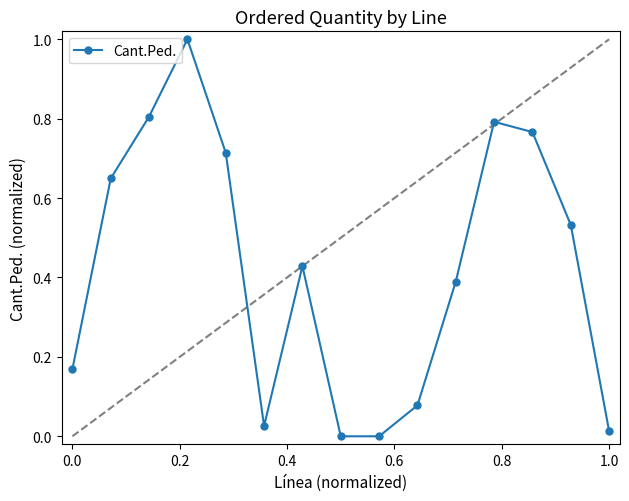

What is the difference between the maximum and minimum values?

1.0